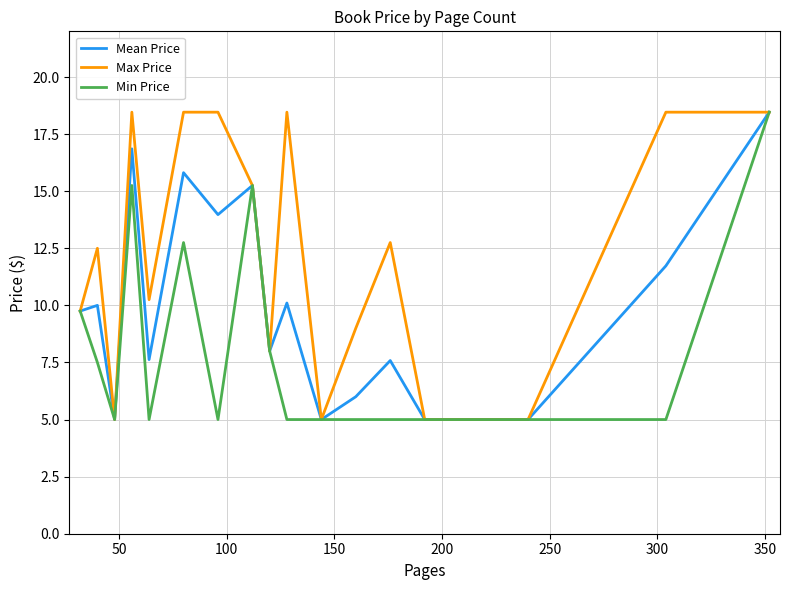

What is the minimum value for Mean Price?

5.0